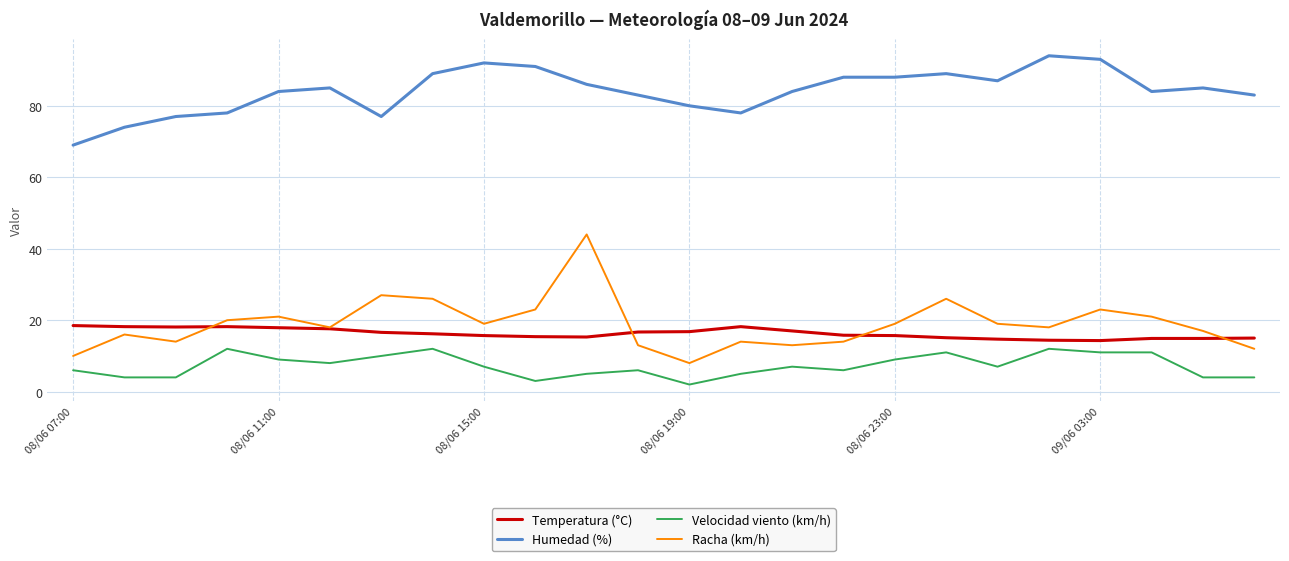

What is the average value of the Racha (km/h) series?

19.0